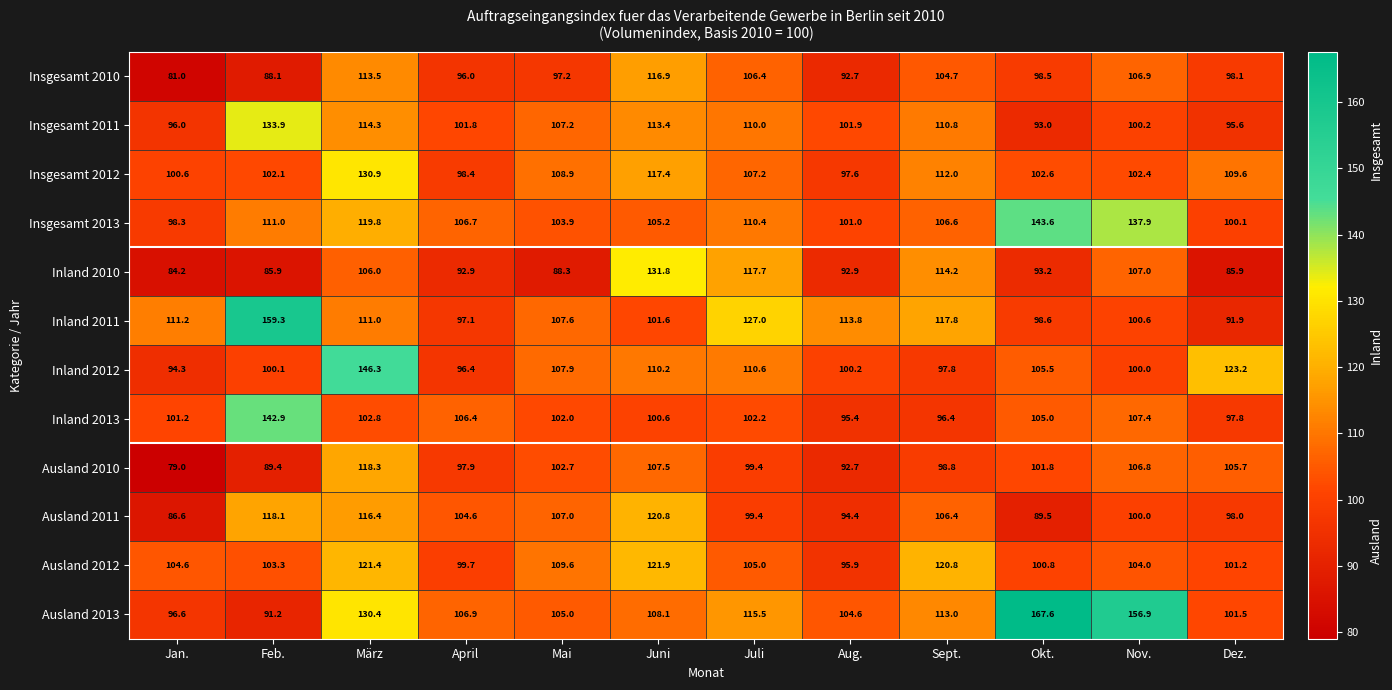

At which category is the sum across all series the highest?

März